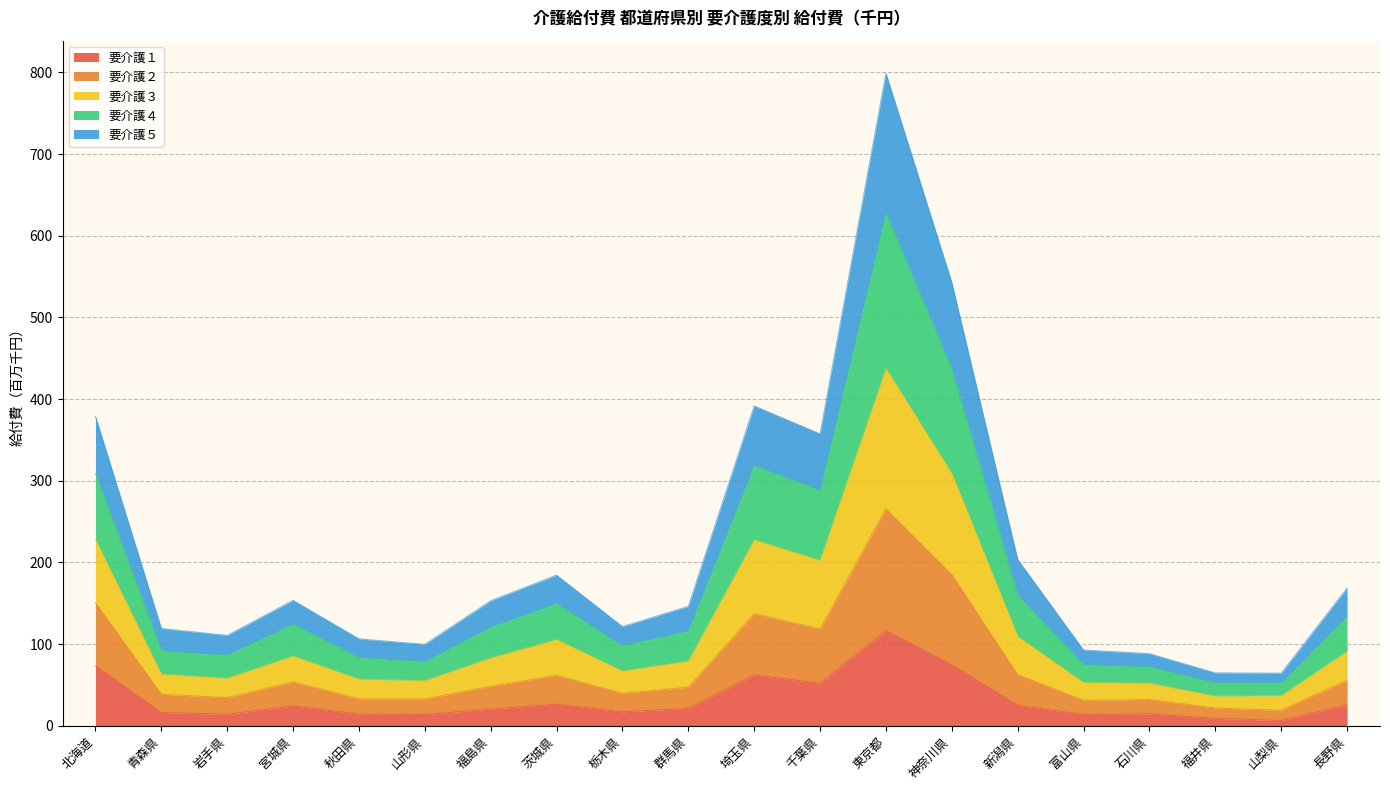

Is it true that 要介護２ equals 48.8 at 福島県?

False